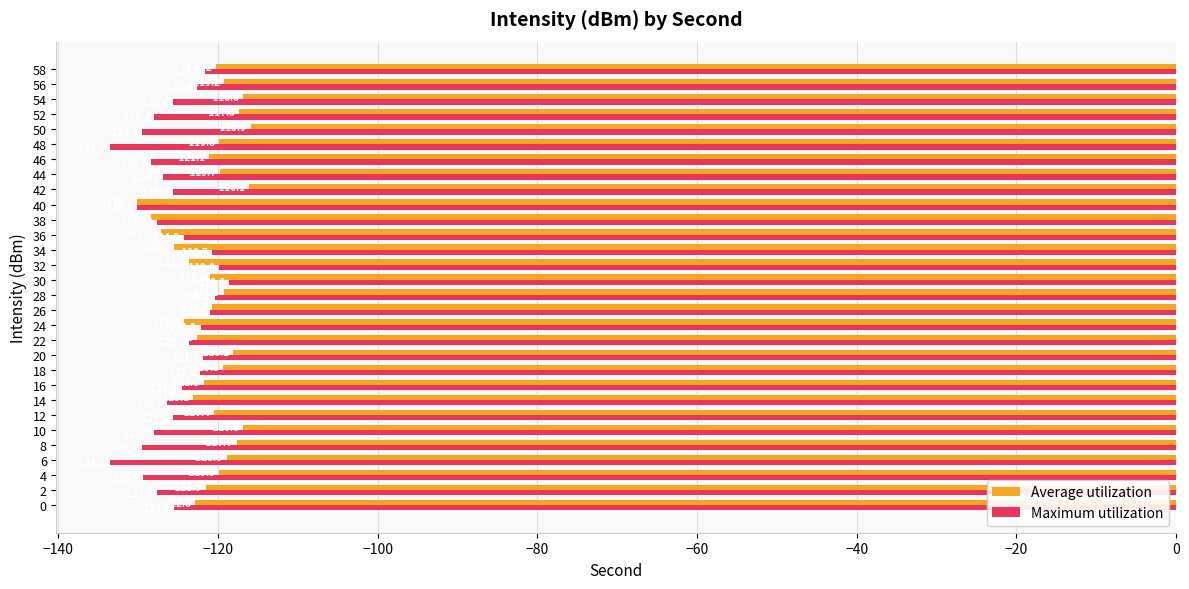

What is the difference between the highest and lowest values at 22?

1.0